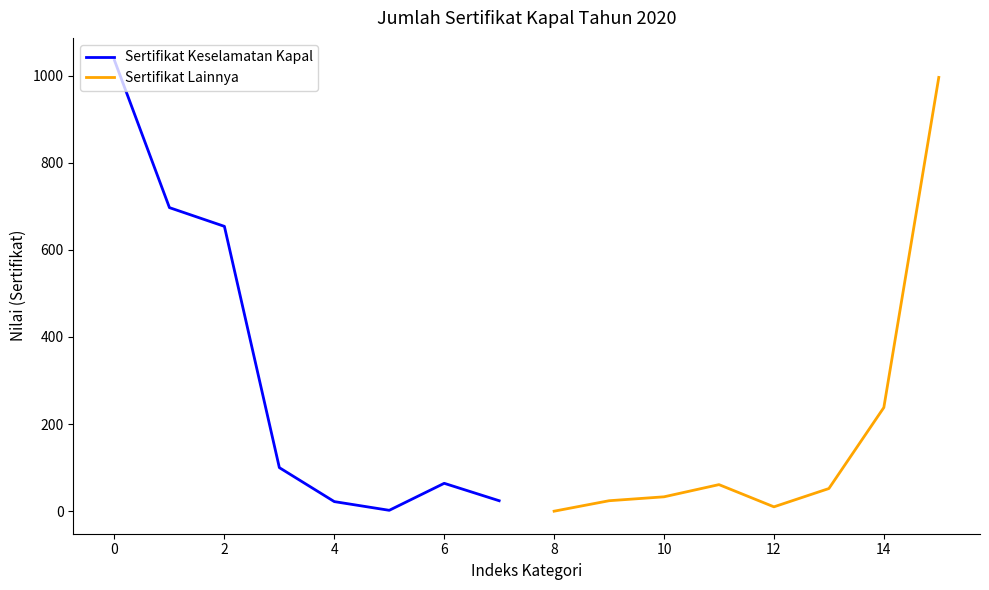

The value of Sertifikat Keselamatan Kapal at 0 is 1035. True or false?

True